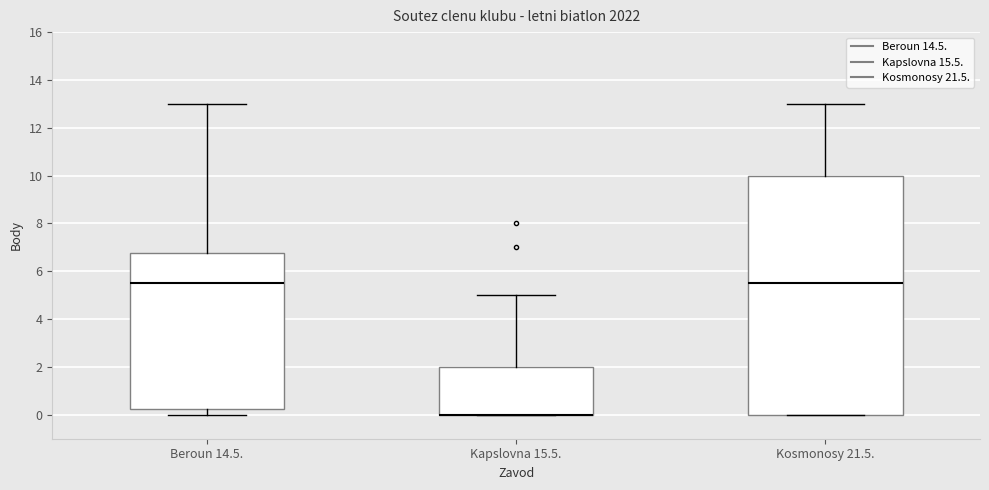

Where is the upper edge of the box for Kosmonosy 21.5. on the y-axis? The values are not printed on the chart, so give them approximately, as read against the axis.

10.0